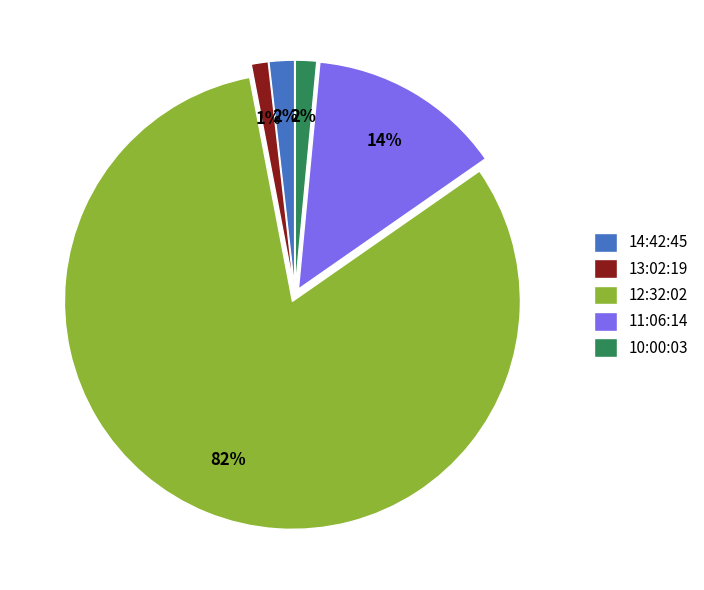

The 11:06:14 slice represents 20% of the pie. True or false?

False